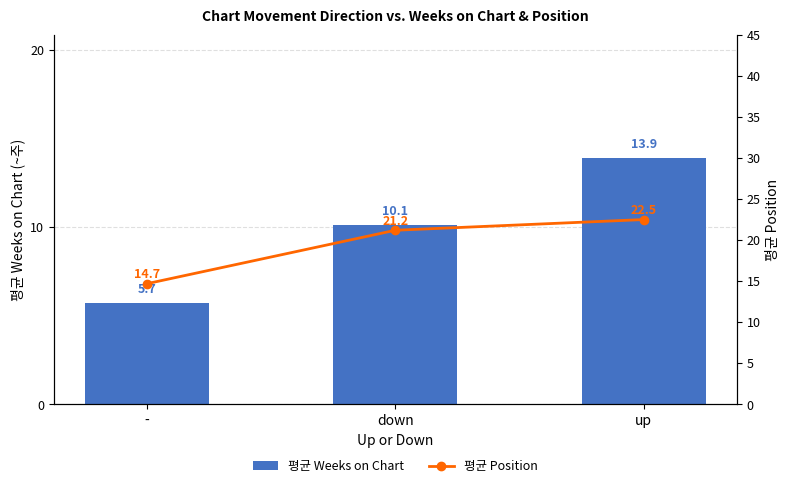

Reading left to right, what are all the values shown in this chart?

평균 Weeks on Chart: 5.7	10.1	13.9
평균 Position: 14.7	21.2	22.5